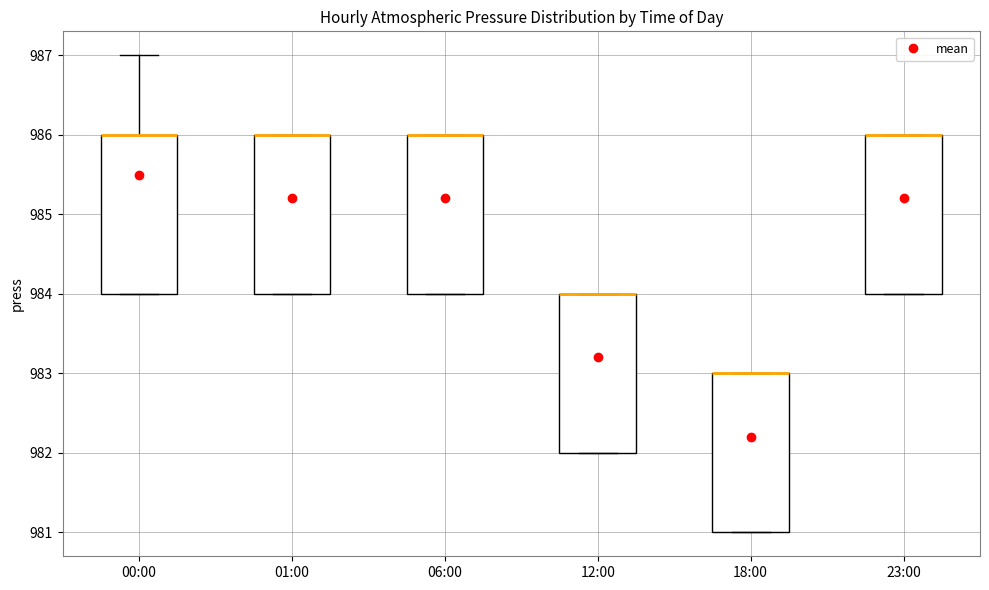

Reading left to right, read every box against the y-axis: the position of its median line, the range the box covers, and the ends of its whiskers. The values are not printed on the chart, so give them approximately, as read against the axis.

00:00: median 986 (drawn on the box's upper edge), box 984 to 986, whiskers 984 to 987
01:00: median 986 (drawn on the box's upper edge), box 984 to 986, whiskers 984 to 986
06:00: median 986 (drawn on the box's upper edge), box 984 to 986, whiskers 984 to 986
12:00: median 984 (drawn on the box's upper edge), box 982 to 984, whiskers 982 to 984
18:00: median 983 (drawn on the box's upper edge), box 981 to 983, whiskers 981 to 983
23:00: median 986 (drawn on the box's upper edge), box 984 to 986, whiskers 984 to 986